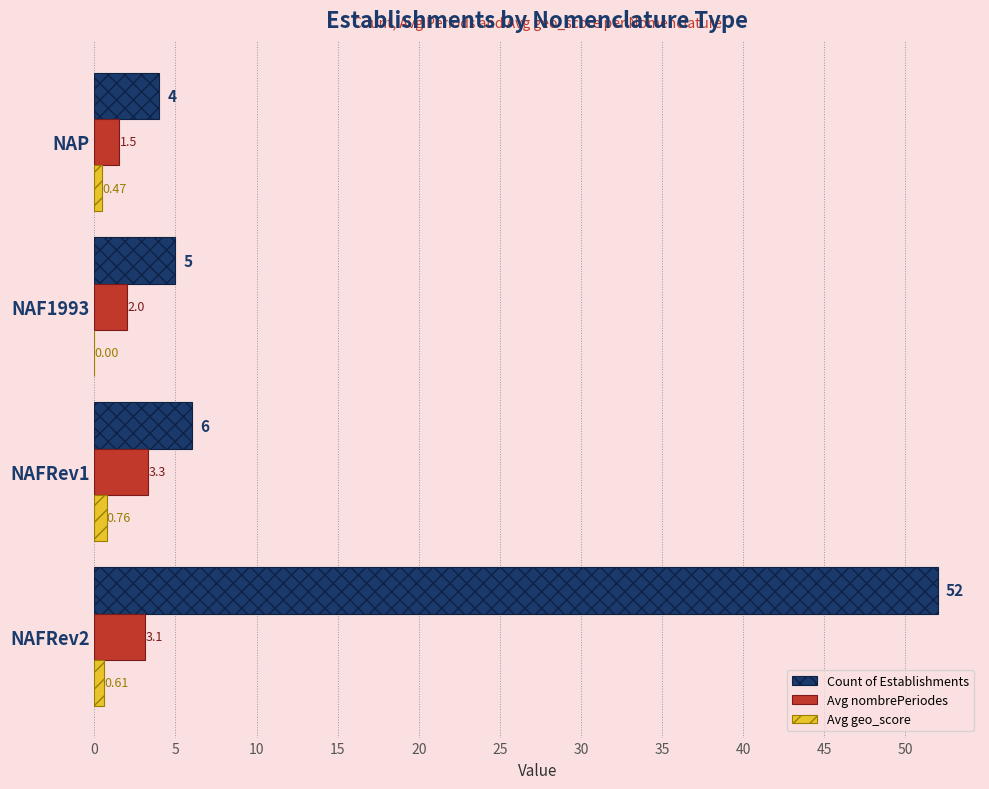

At which category is the sum across all series the highest?

NAFRev2